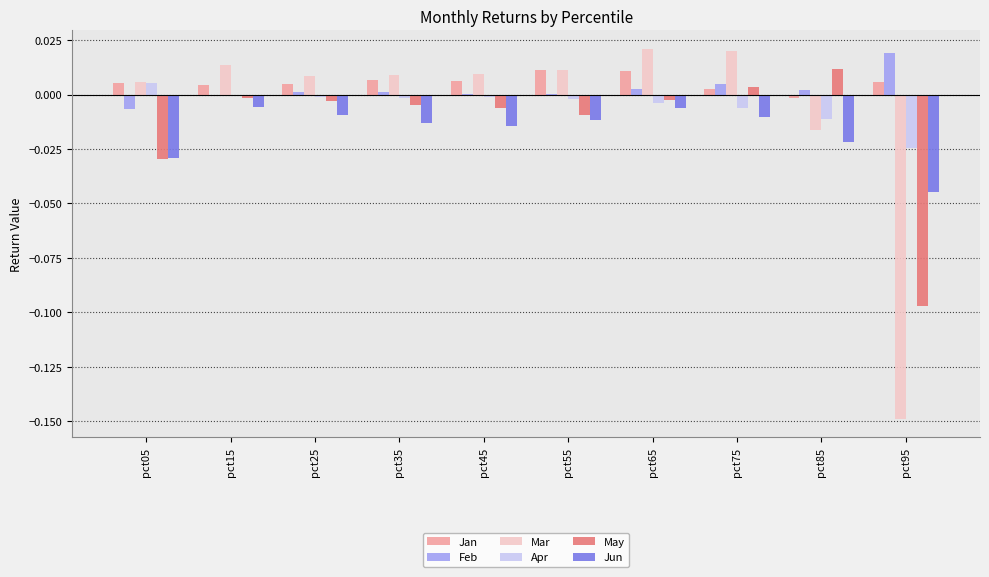

How many groups of bars are there?

10